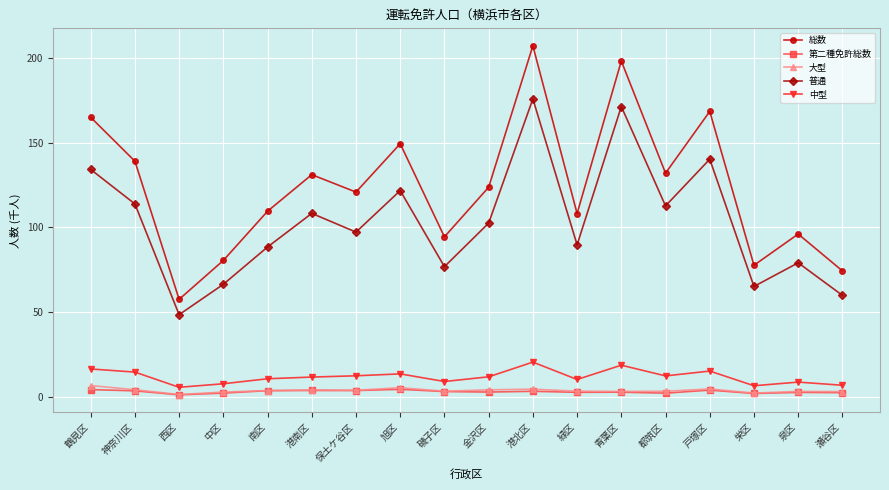

What is the greatest value displayed?

207.3